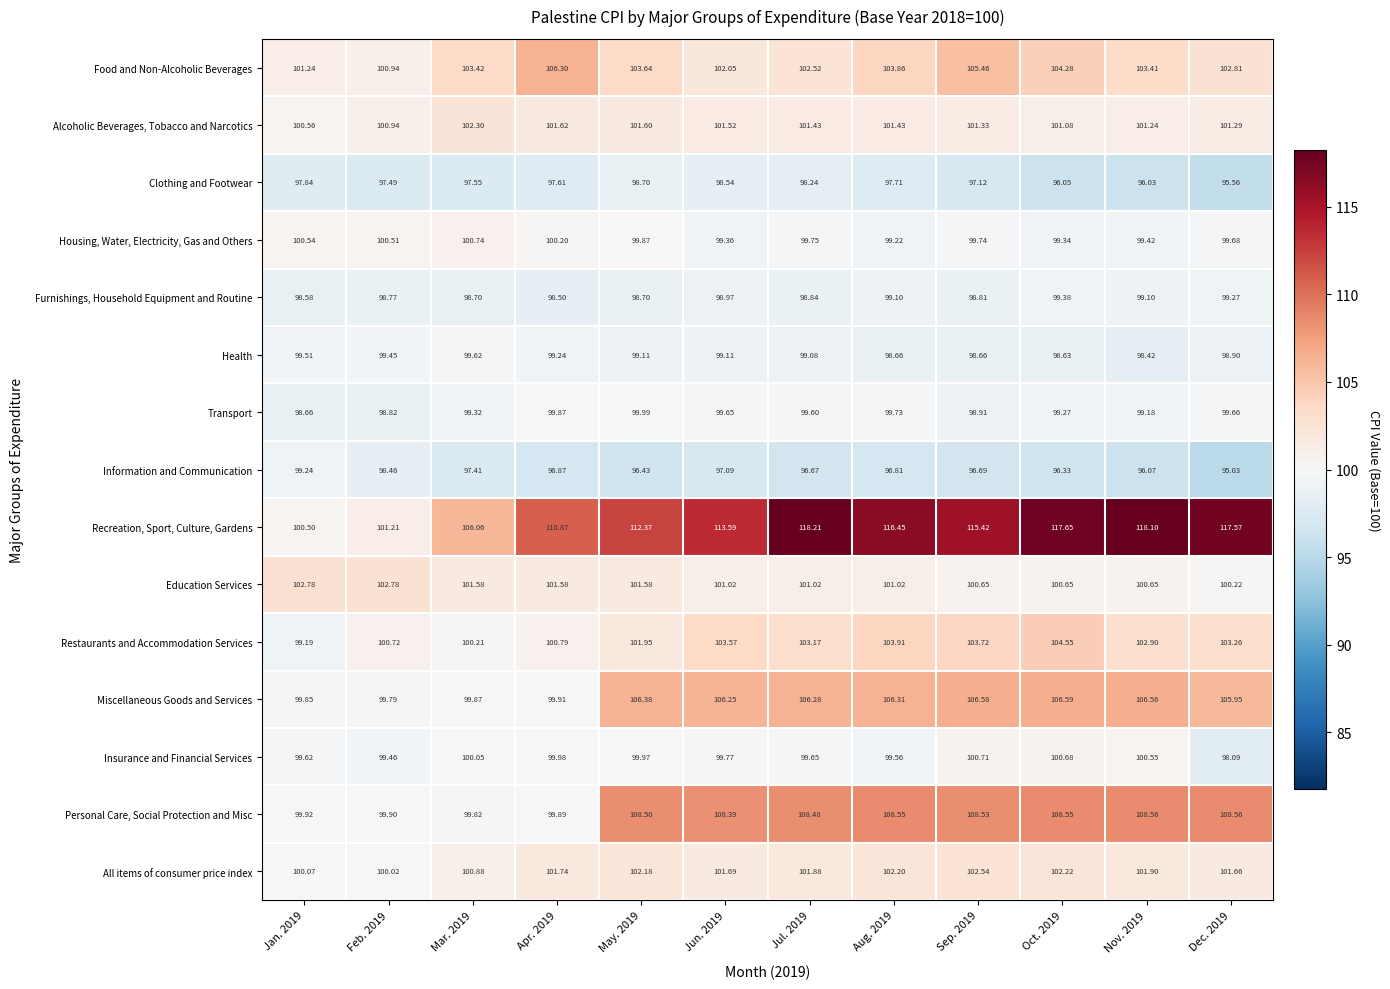

Which series changed the most between Mar. 2019 and Jul. 2019?

Recreation, Sport, Culture, Gardens